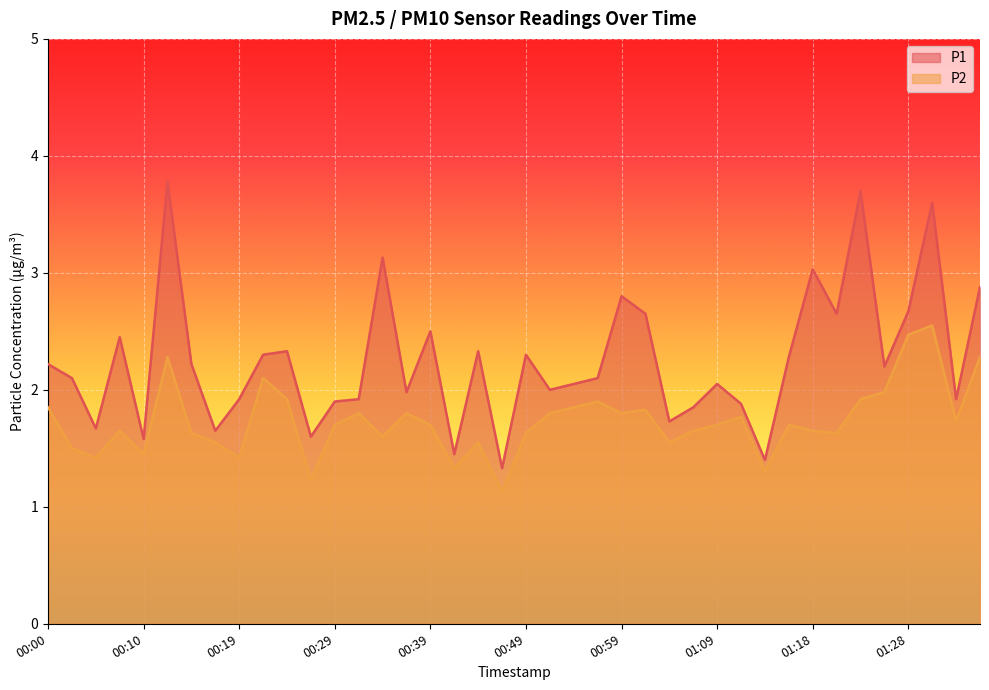

What are all the series names shown in the legend?

P1, P2